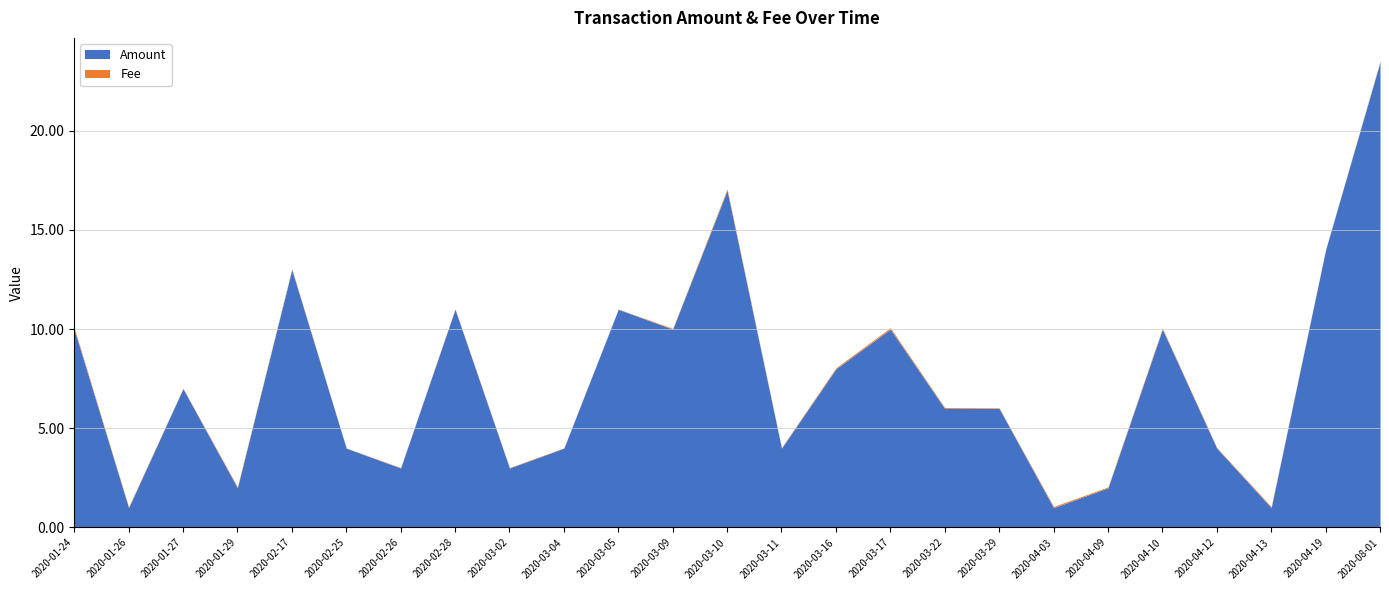

True or false: Amount and Fee cross at least once.

False